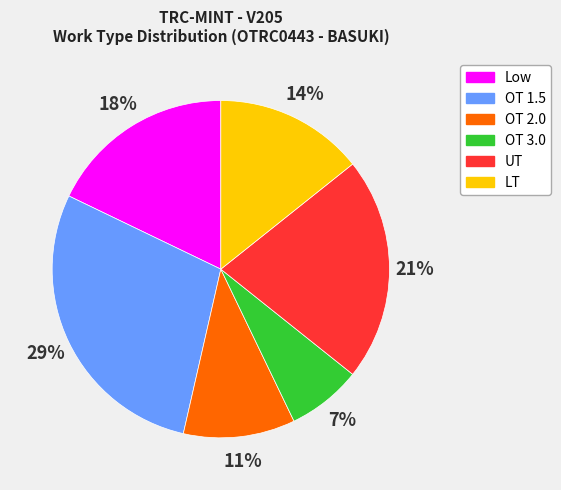

The Low slice represents 9% of the pie. True or false?

False